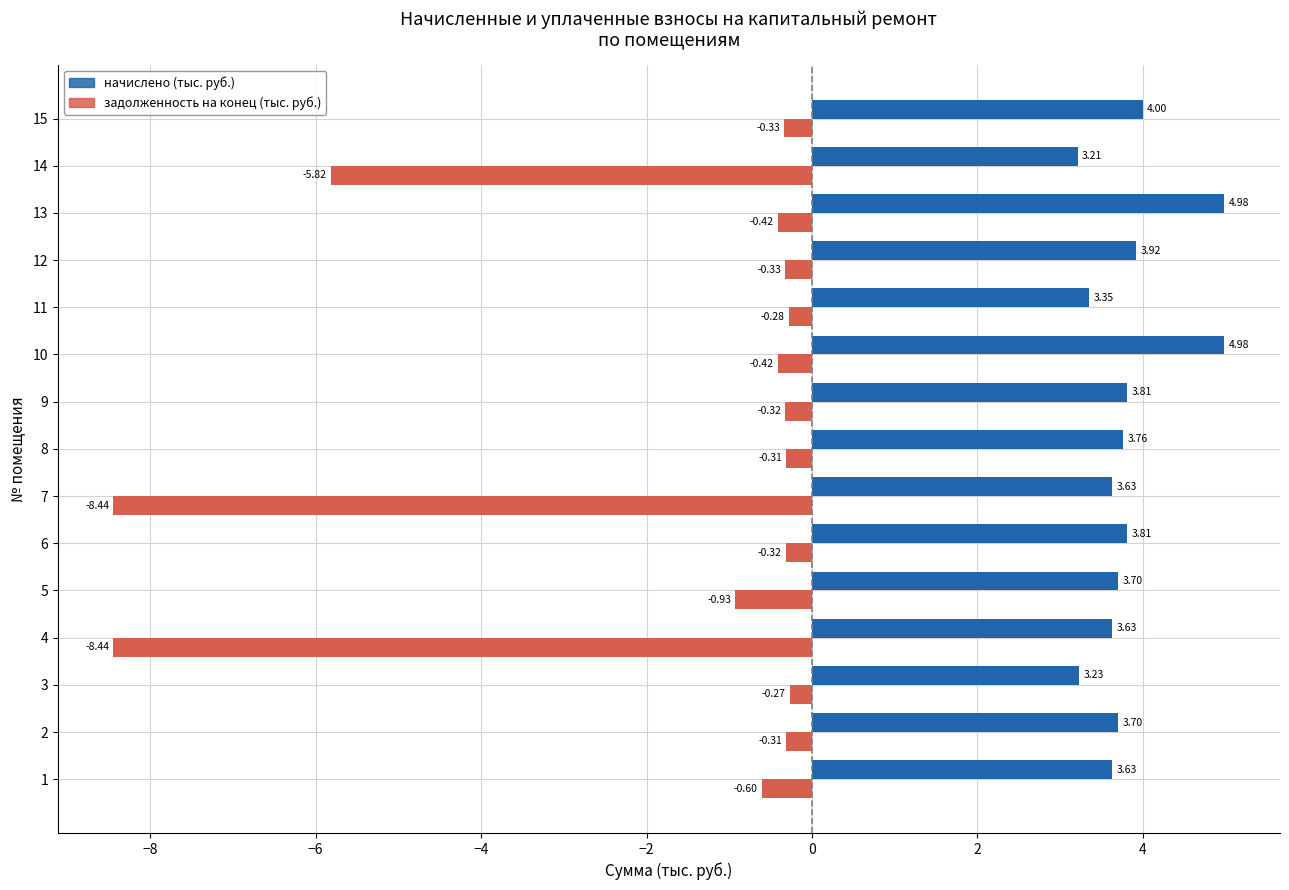

Which series changed the most between 13 and 15?

начислено (тыс. руб.)